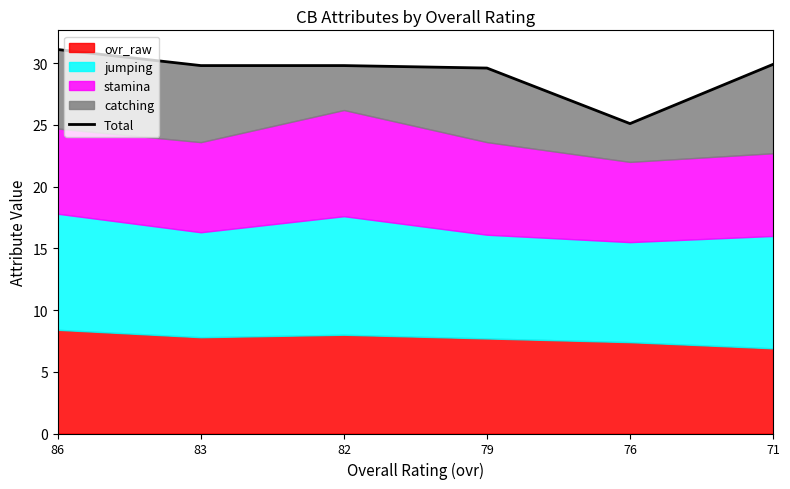

List the labels in order of value, largest first.

86, 71, 82, 83, 79, 76